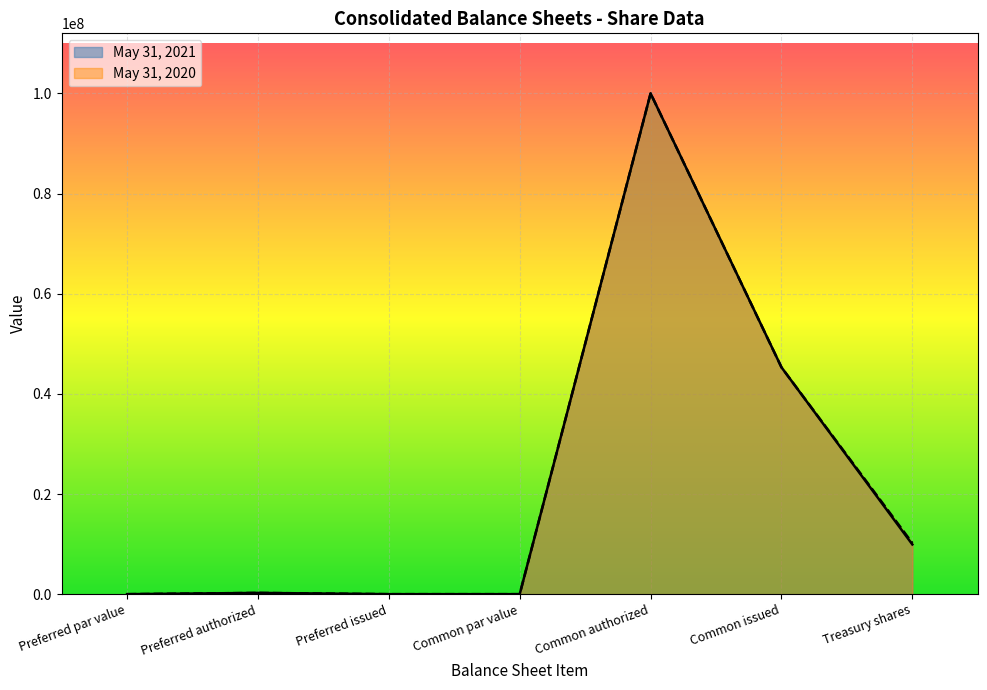

What is the difference between the second highest and minimum values in the May 31, 2021 series?

45300786